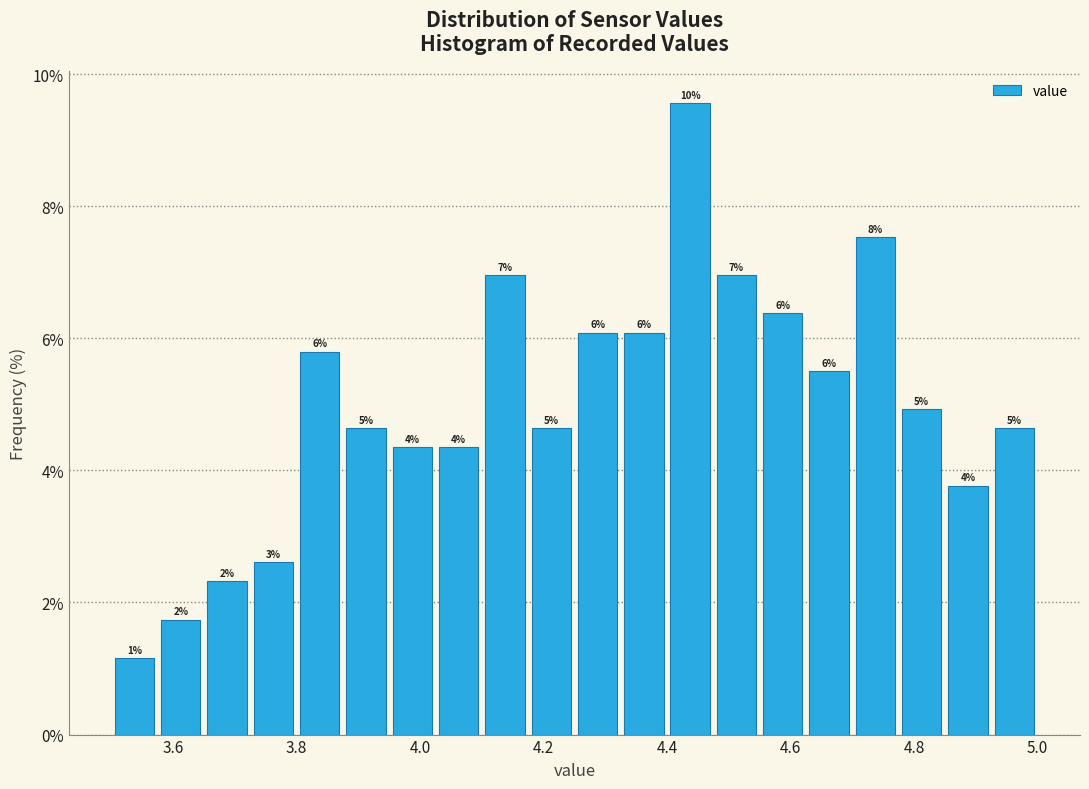

Read against the x-axis, roughly where is the centre of the tallest bar?

4.44